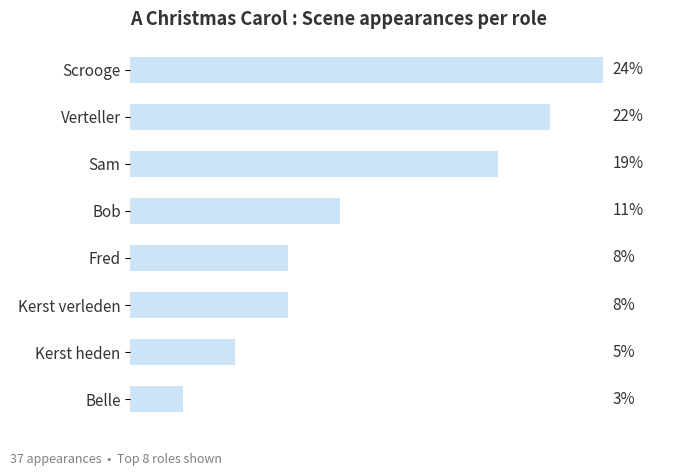

Does the chart contain any negative values?

No